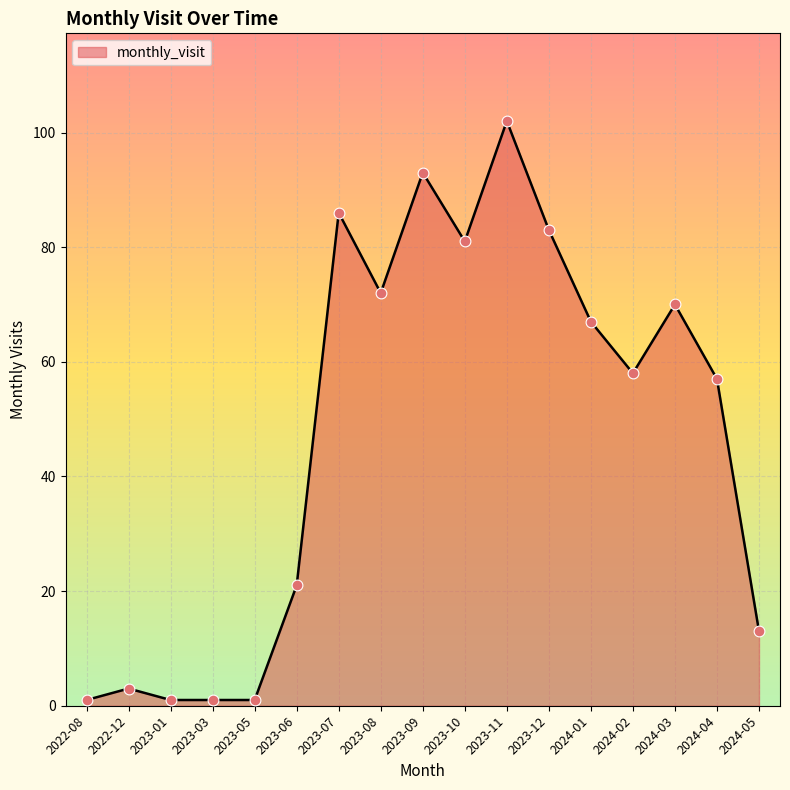

What is the ratio of the value at 2023-06 to the value at 2023-09?

0.2